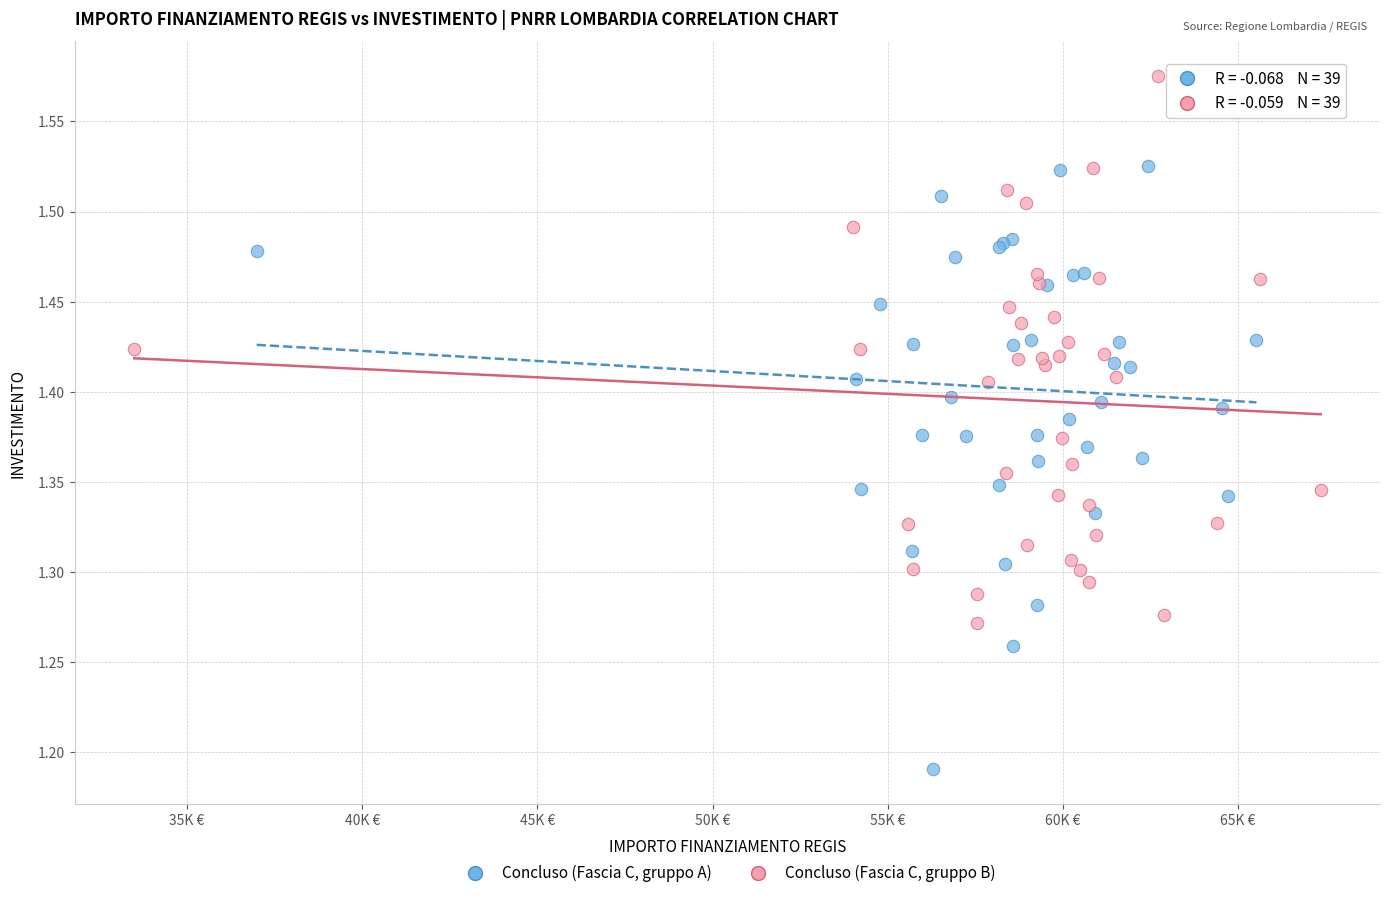

Which series contains the lowest Y value?

Concluso (Fascia C, gruppo A)